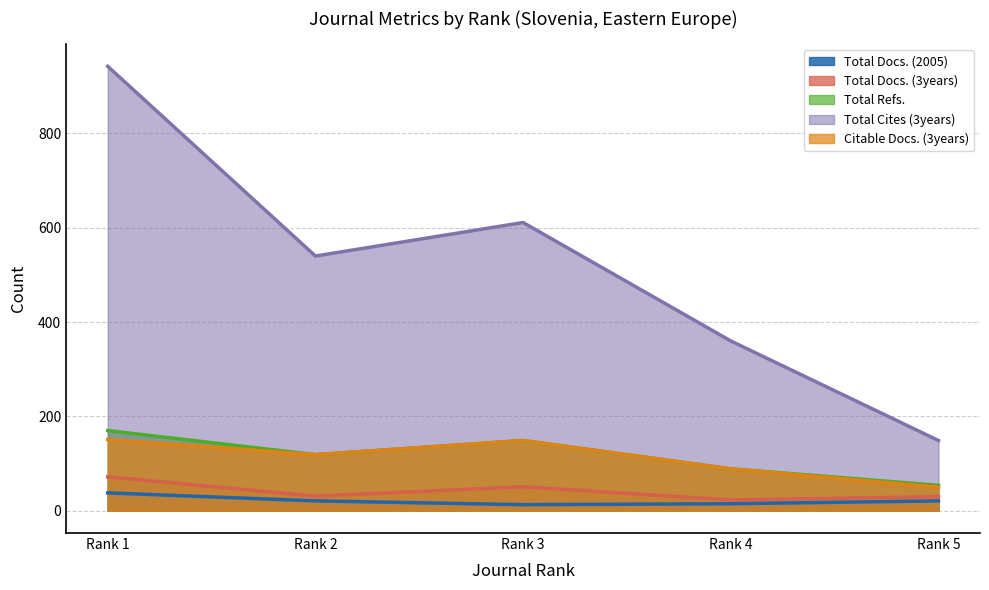

At which category is the sum across all series the highest?

Rank 1